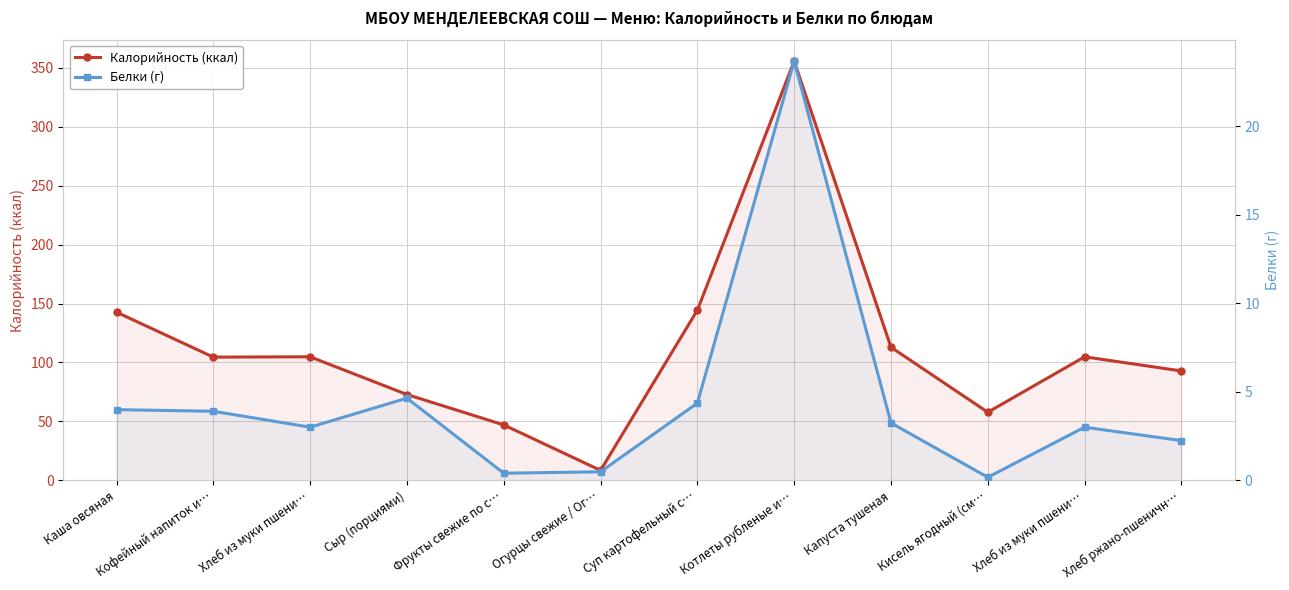

Which has a higher value, Хлеб из муки пшени… or Котлеты рубленые и…?

Котлеты рубленые и…